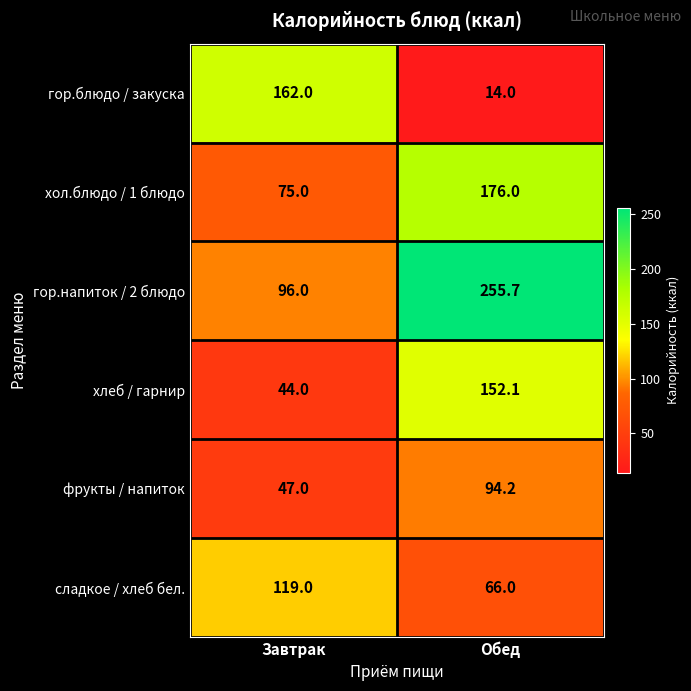

What is the difference between the maximum and minimum values in the гор.блюдо / закуска series?

148.0